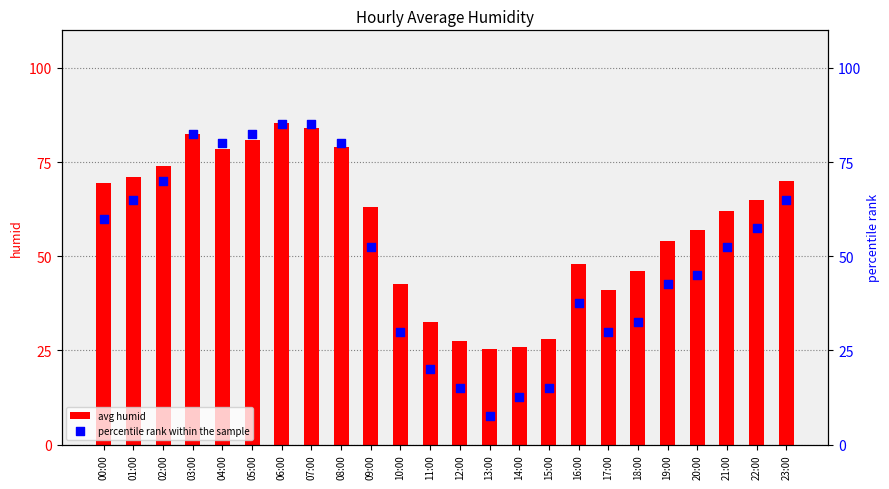

Is the value of percentile rank within the sample at 00:00 greater than the value of avg humid at 05:00?

No